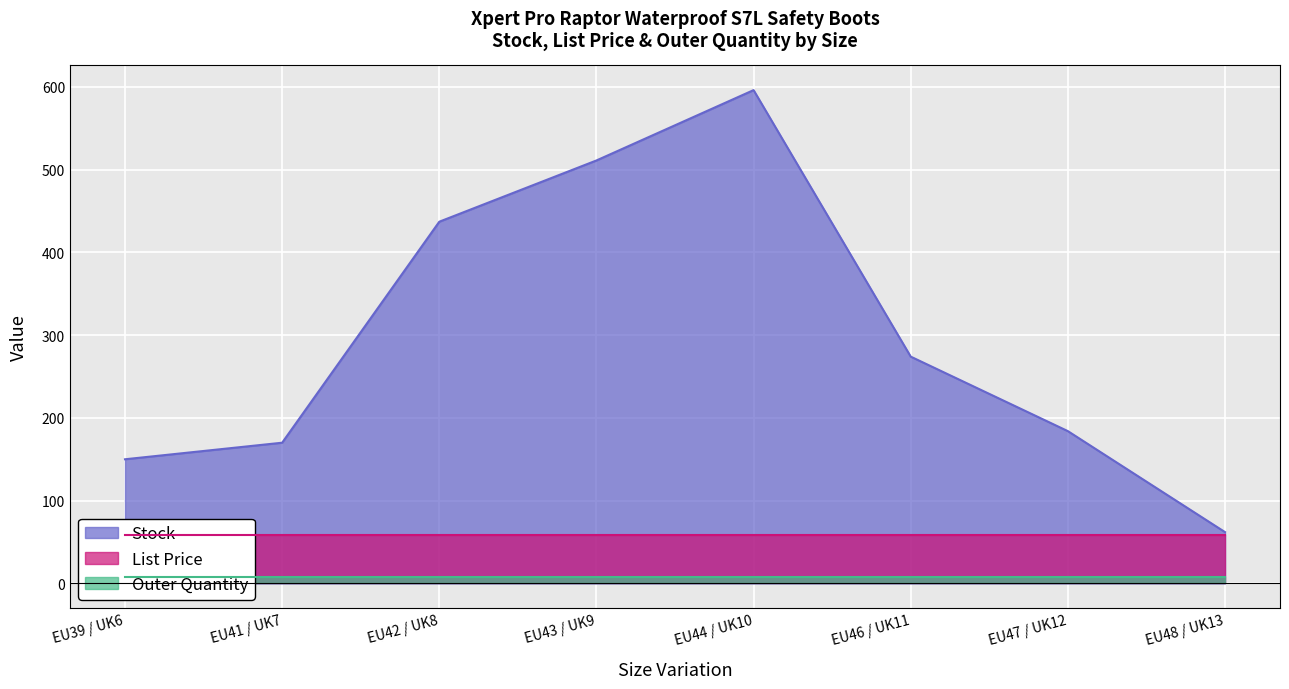

What is the value of the Outer Quantity point at the 6th from the left?

8.0